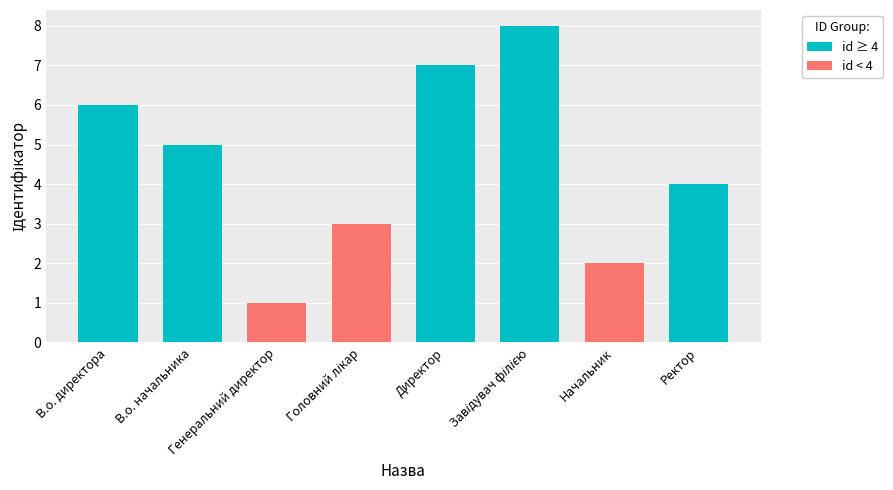

Which category has the highest value across all series?

Завідувач філією